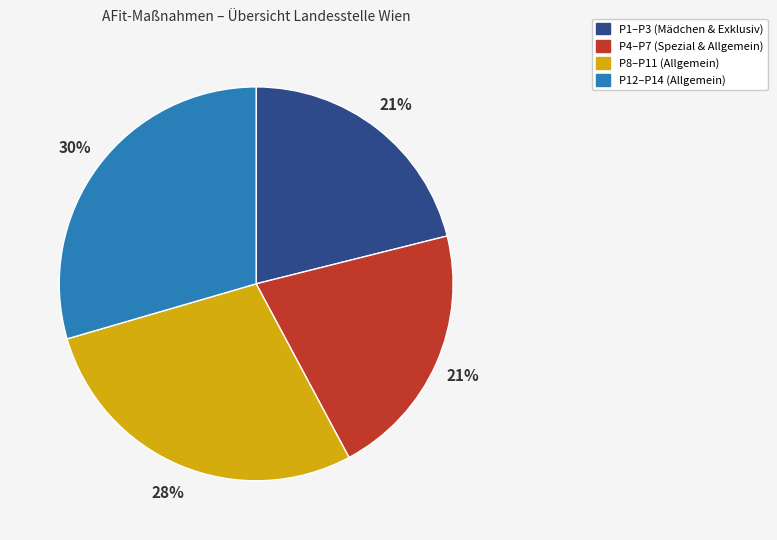

Is there any slice that represents more than half of the pie?

No